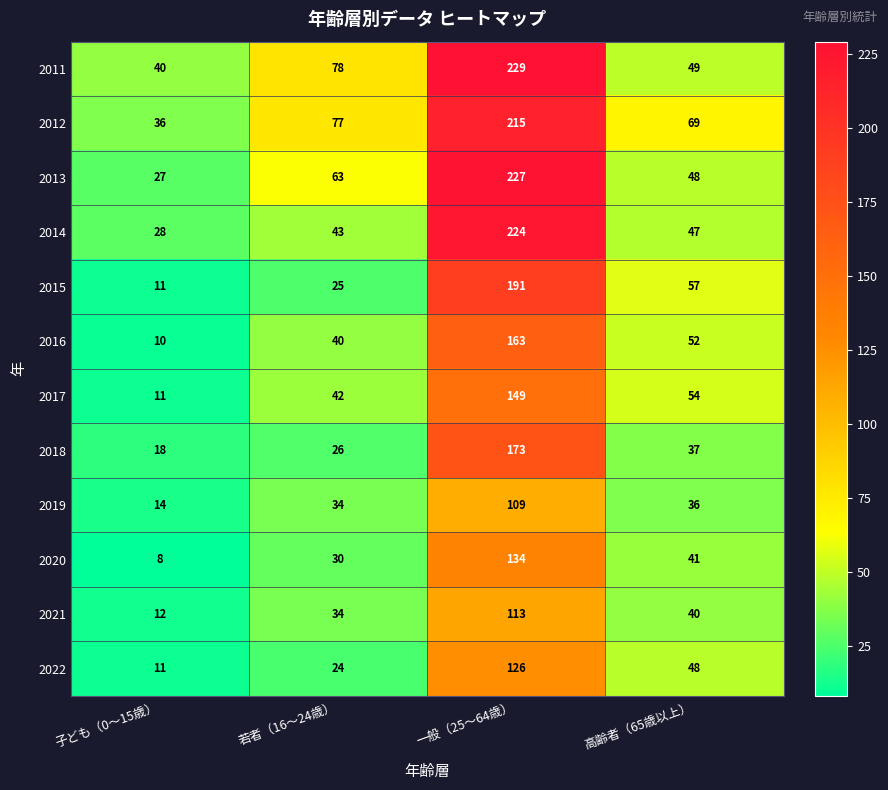

What is the minimum value shown in the chart?

8